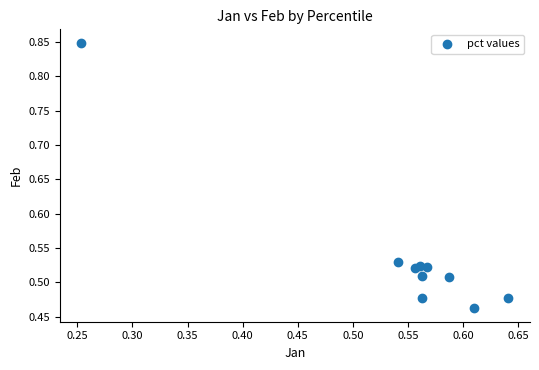

What is the range of X values (max minus min)?

0.4